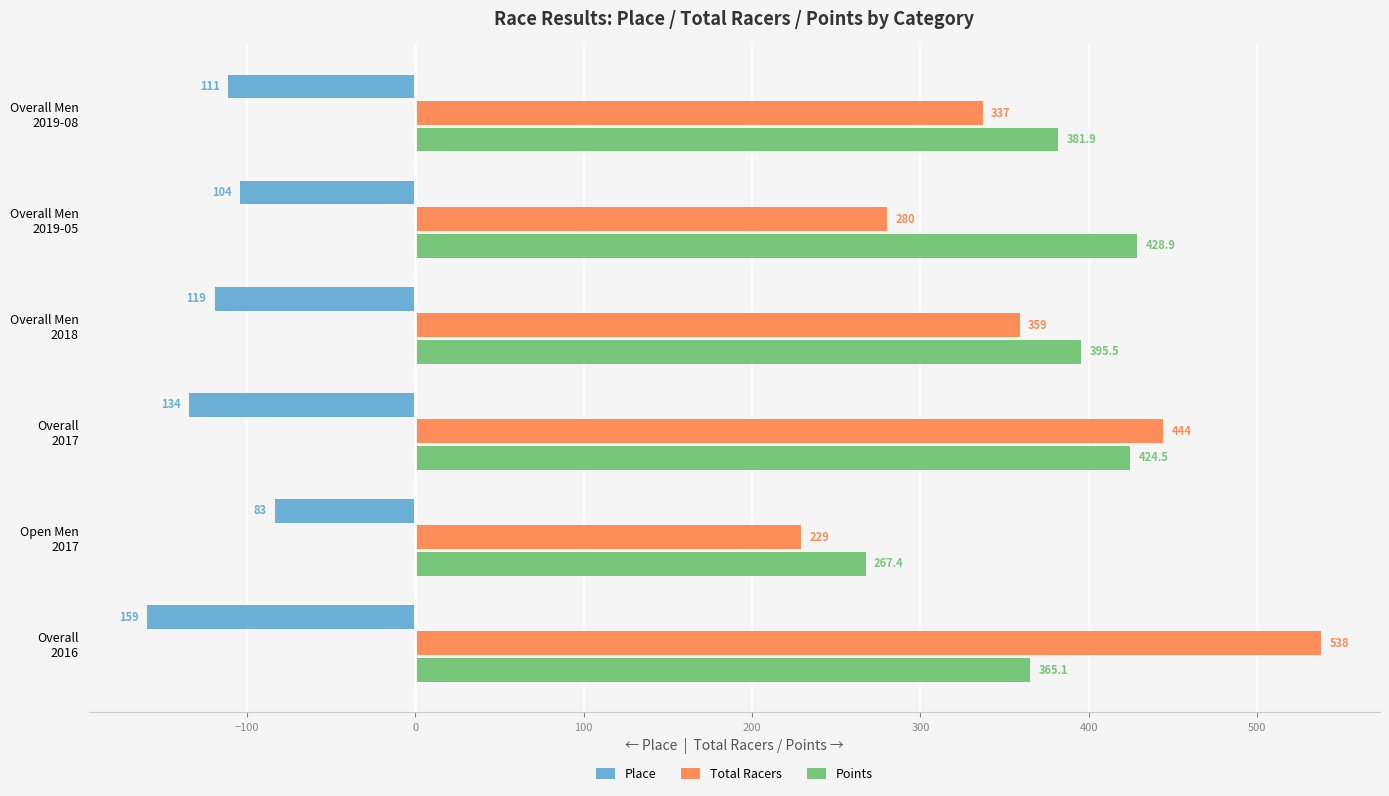

What are all the series names shown in the legend?

Place, Total Racers, Points